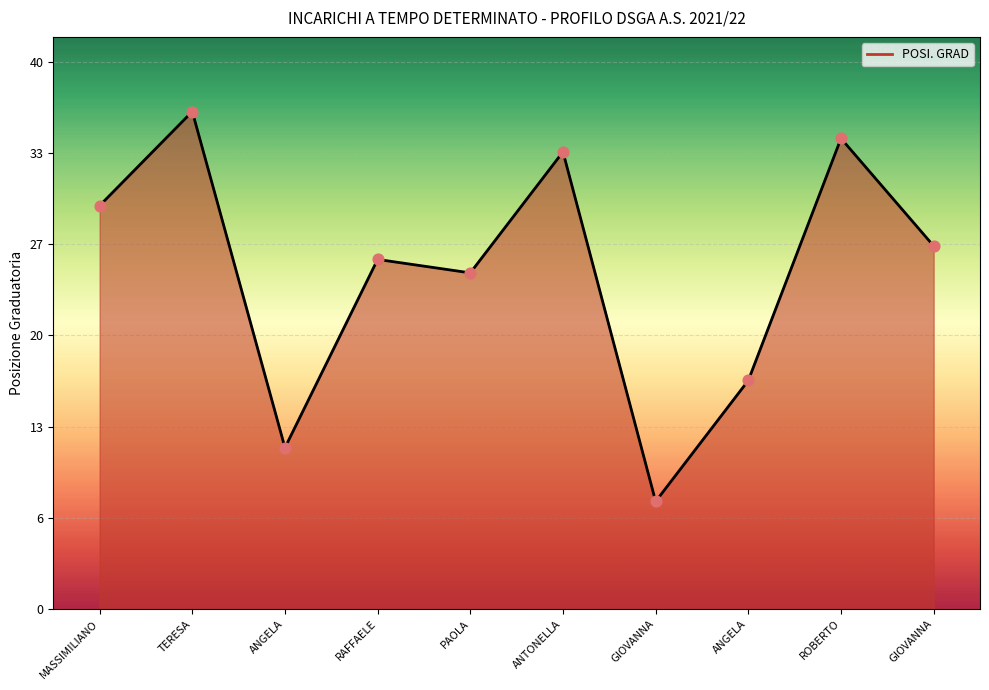

What is the ratio of the value at GIOVANNA to the value at ROBERTO?

0.8